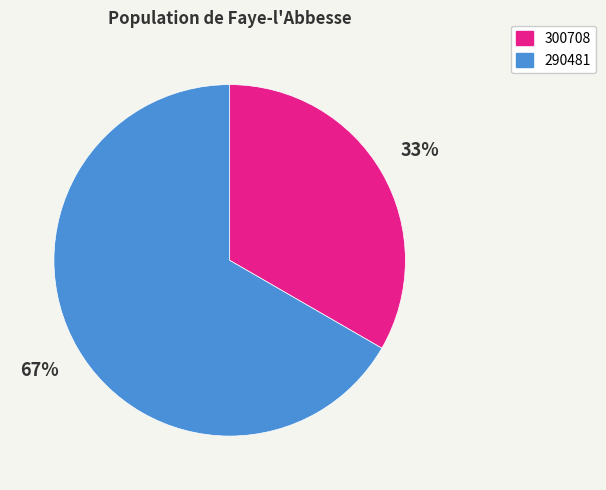

Does any single category account for the majority?

Yes